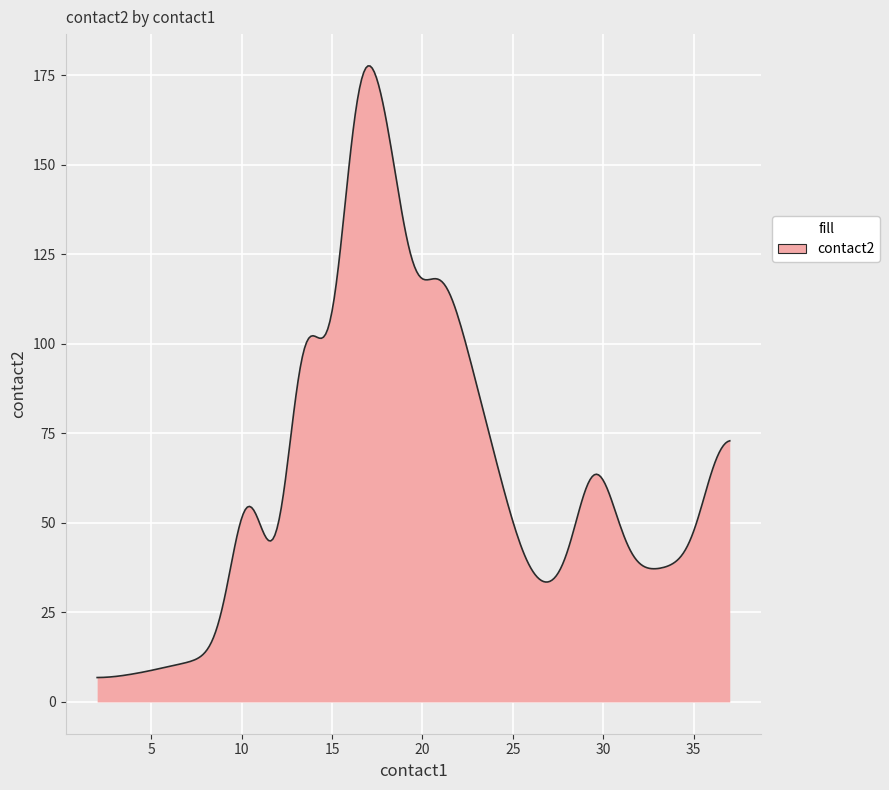

What is the maximum value shown in the chart?

177.6